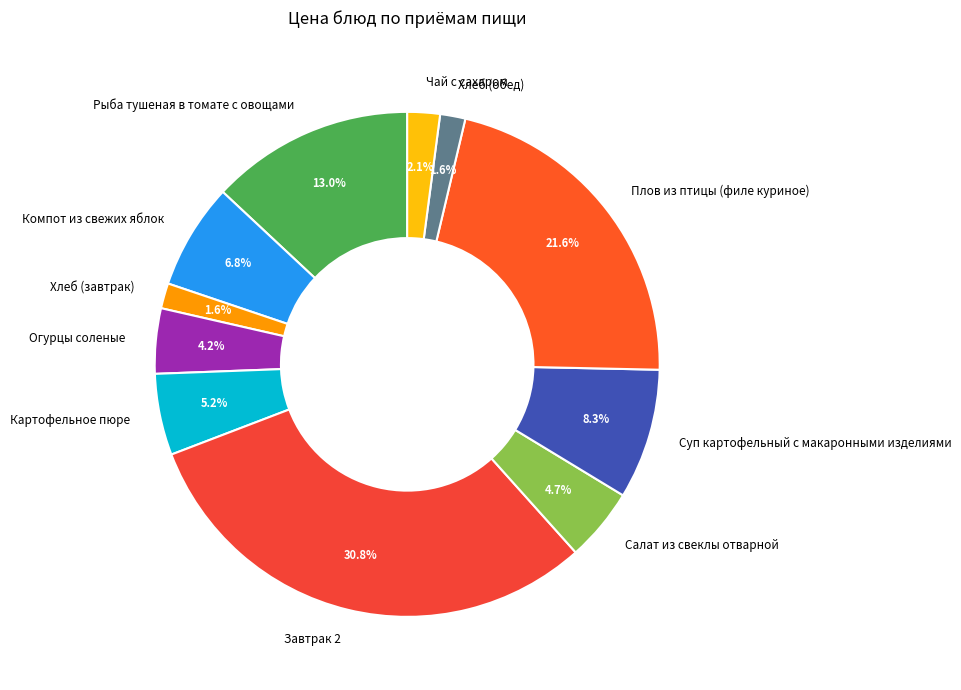

Which slice is the largest?

Завтрак 2